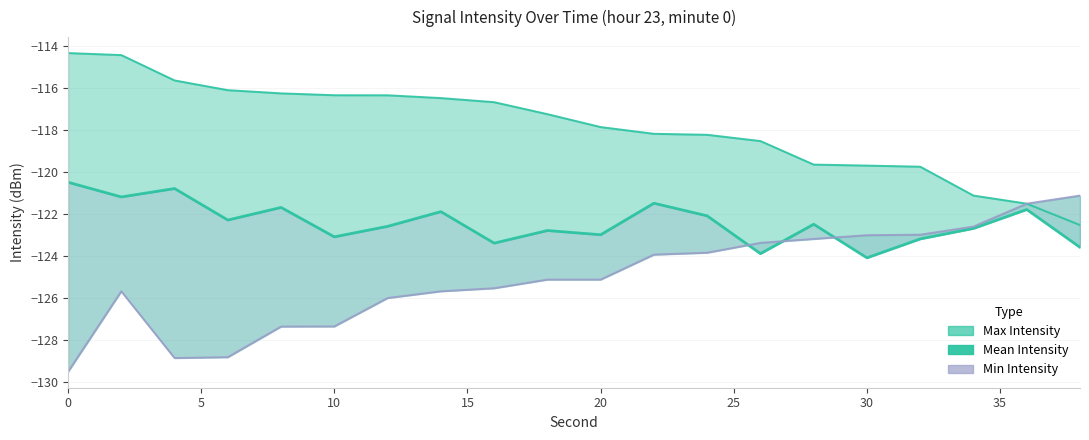

Is it true that Max Intensity equals -116.3 at 20?

True